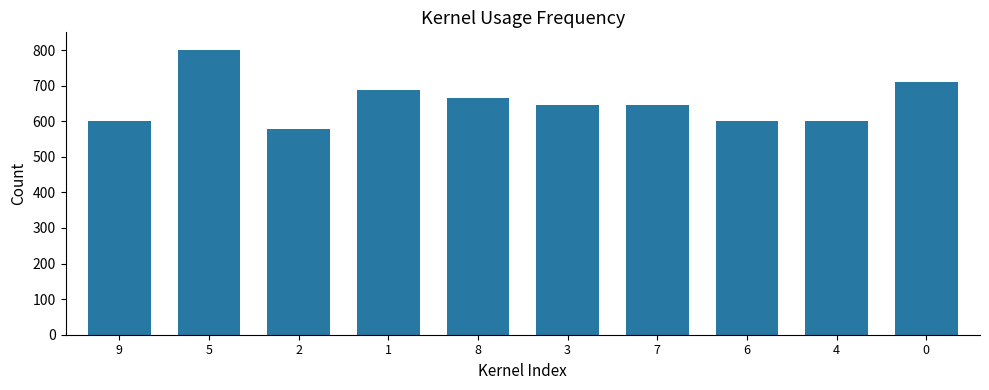

What is the value of the 7th bar from the left?

644.4